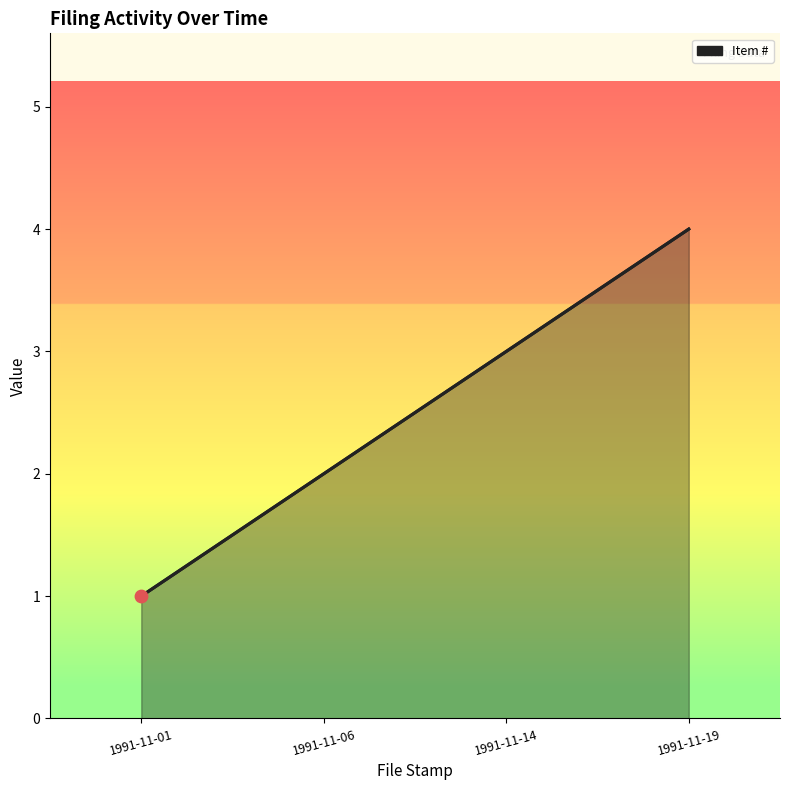

Which has a higher value, 1991-11-06 or 1991-11-01?

1991-11-06